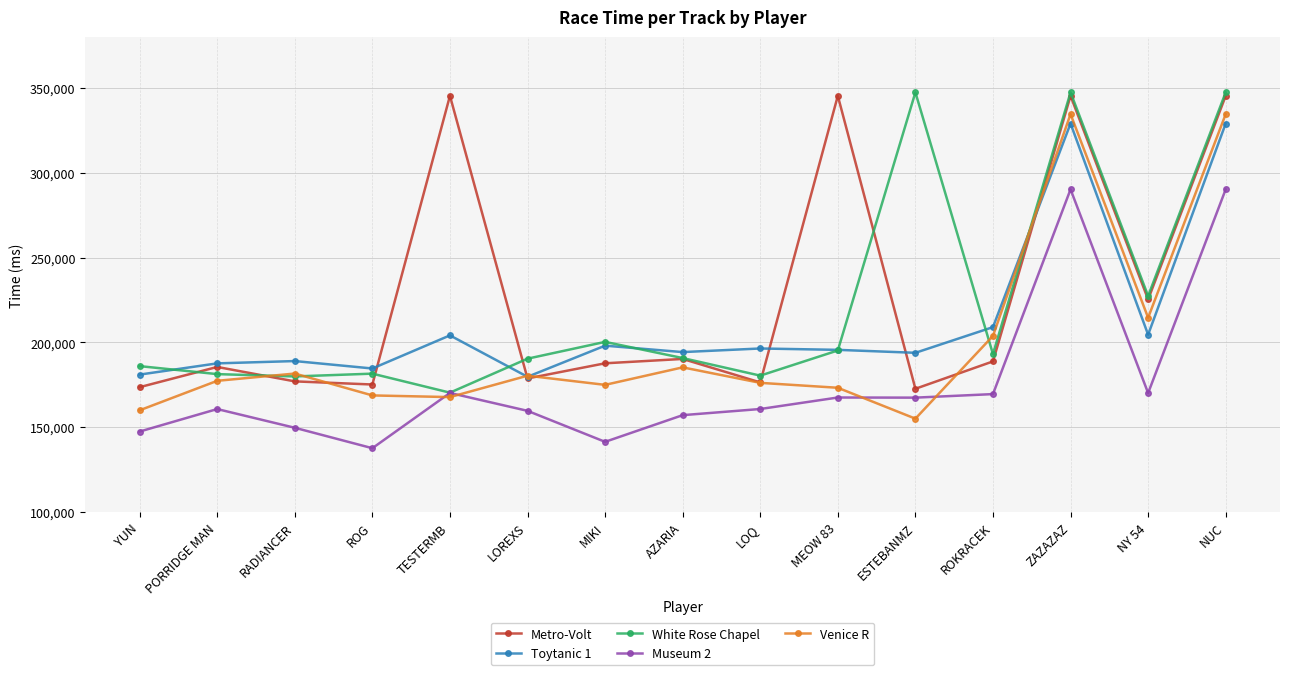

Where do Venice R and Museum 2 first cross each other?

ROG and TESTERMB